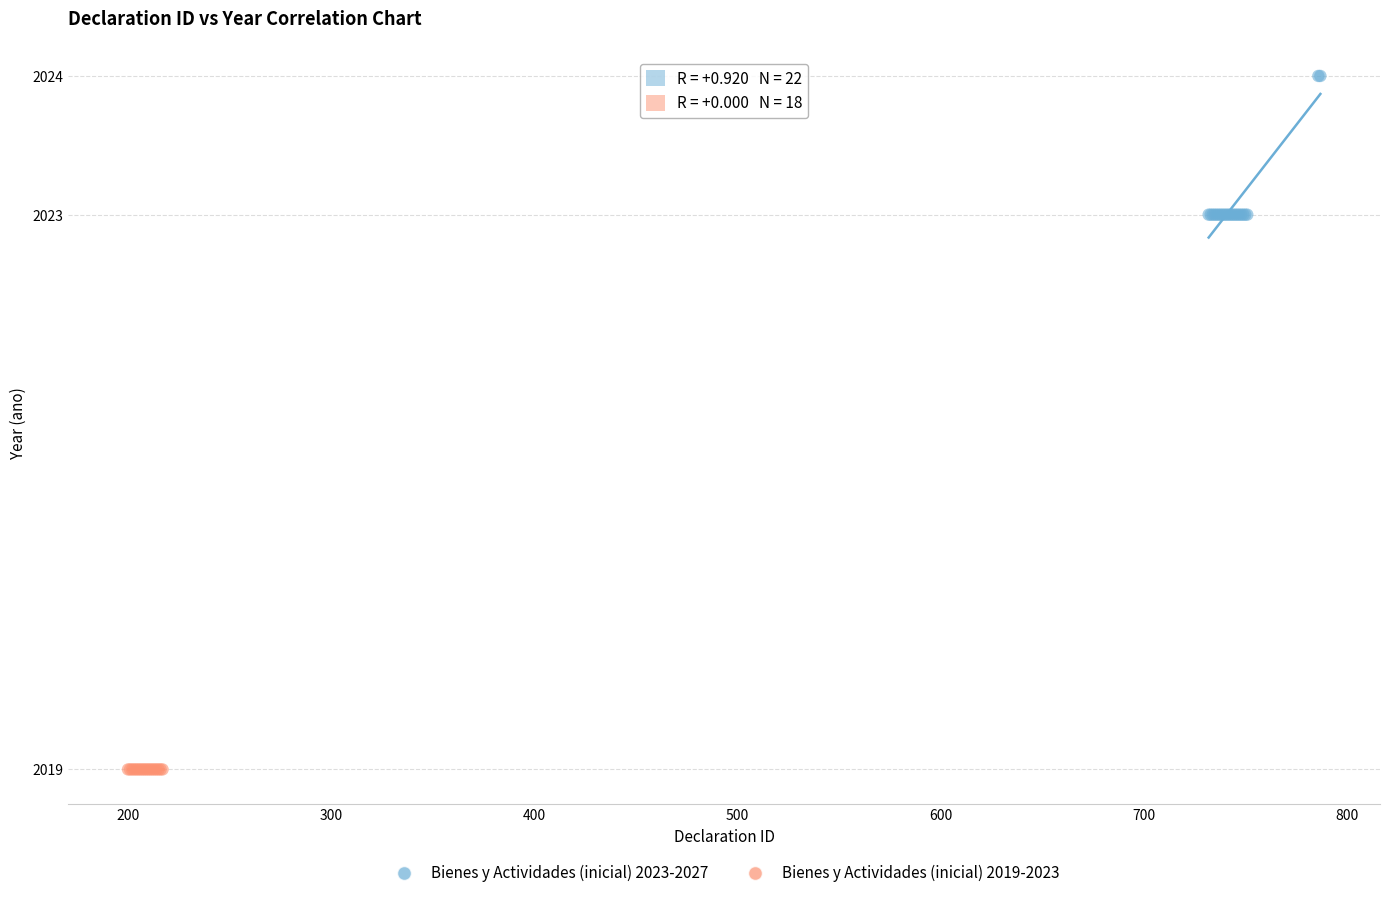

Which series reaches the maximum Y coordinate?

Bienes y Actividades (inicial) 2023-2027